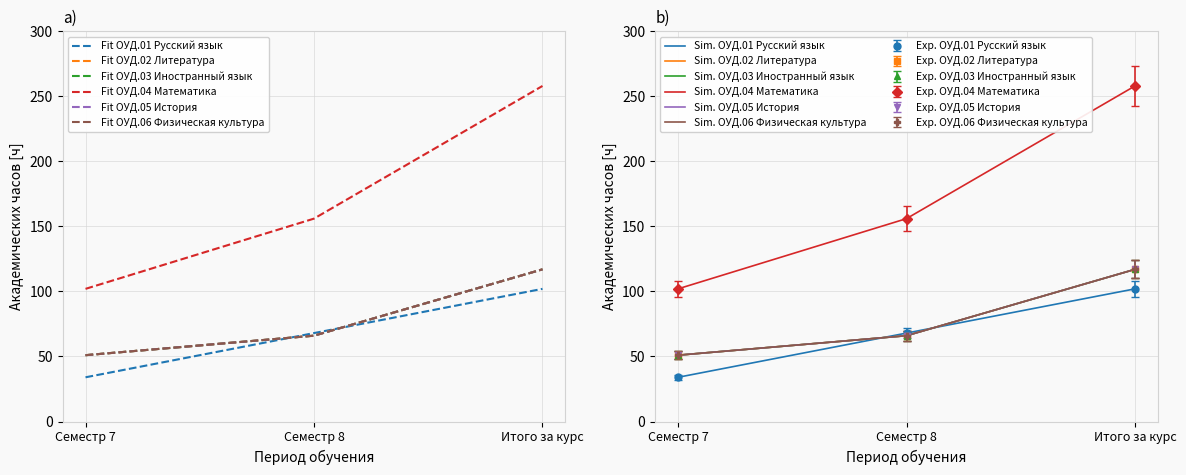

What are all the series names shown in the legend?

ОУД.01 Русский язык, ОУД.02 Литература, ОУД.03 Иностранный язык, ОУД.04 Математика, ОУД.05 История, ОУД.06 Физическая культура